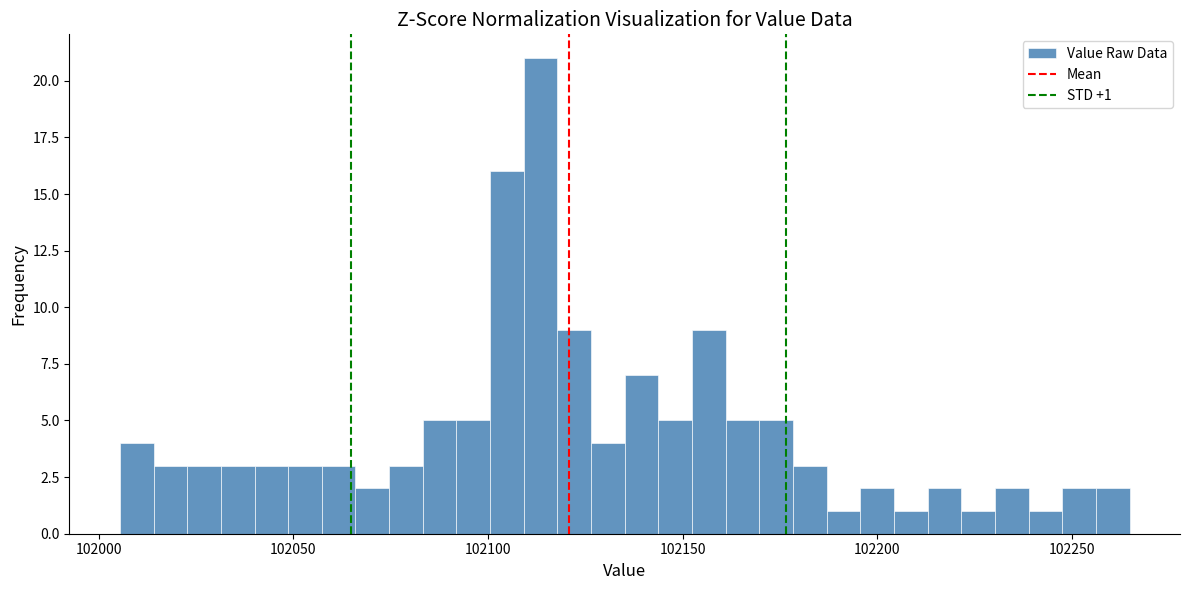

Read against the x-axis, roughly where is the centre of the tallest bar?

102115